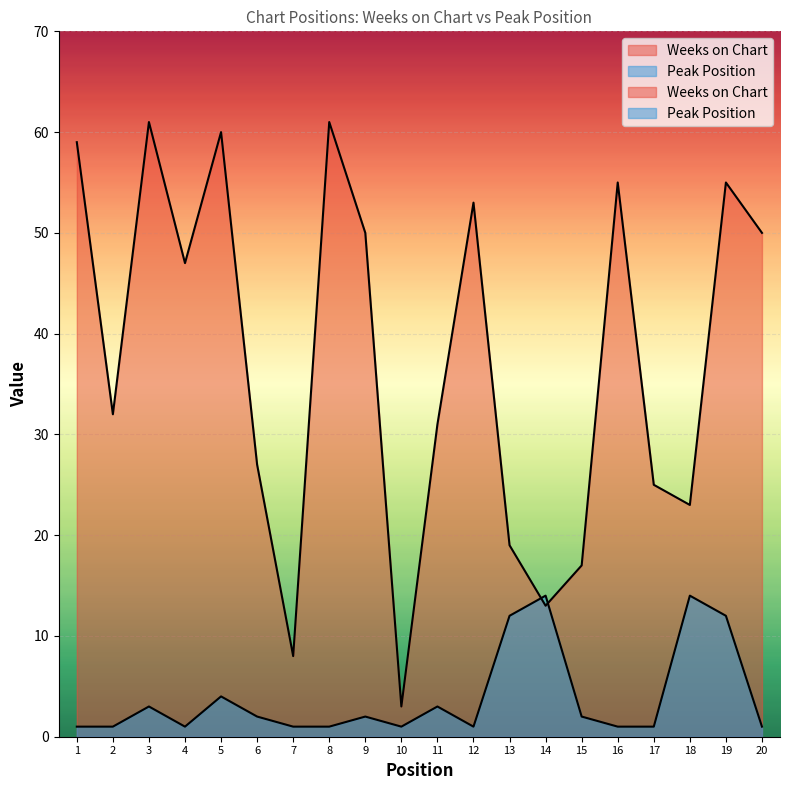

Reading left to right, extract all data points from this chart.

Weeks on Chart: 1=59	2=32	3=61	4=47	5=60	6=27	7=8	8=61	9=50	10=3	11=31	12=53	13=19	14=13	15=17	16=55	17=25	18=23	19=55	20=50
Peak Position: 1=1	2=1	3=3	4=1	5=4	6=2	7=1	8=1	9=2	10=1	11=3	12=1	13=12	14=14	15=2	16=1	17=1	18=14	19=12	20=1